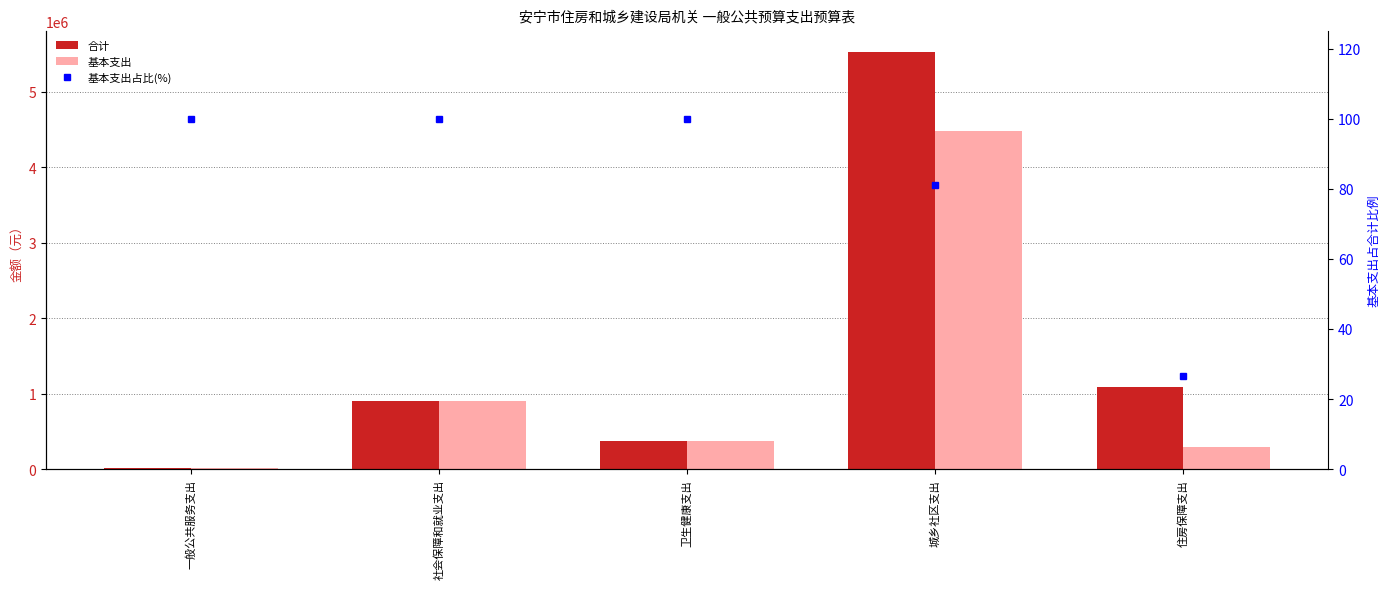

What value does the 合计 series have at 卫生健康支出?

369290.0